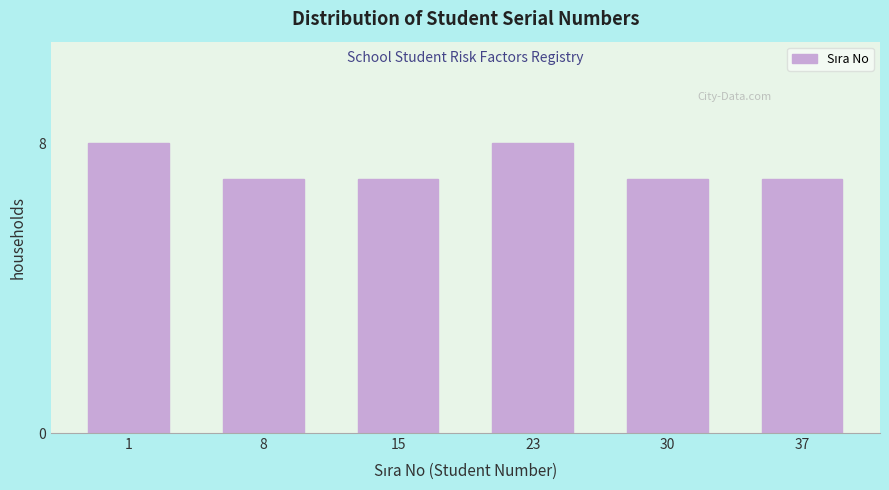

Reading left to right, extract all data points from this chart.

1=8	8=7	15=7	23=8	30=7	37=7